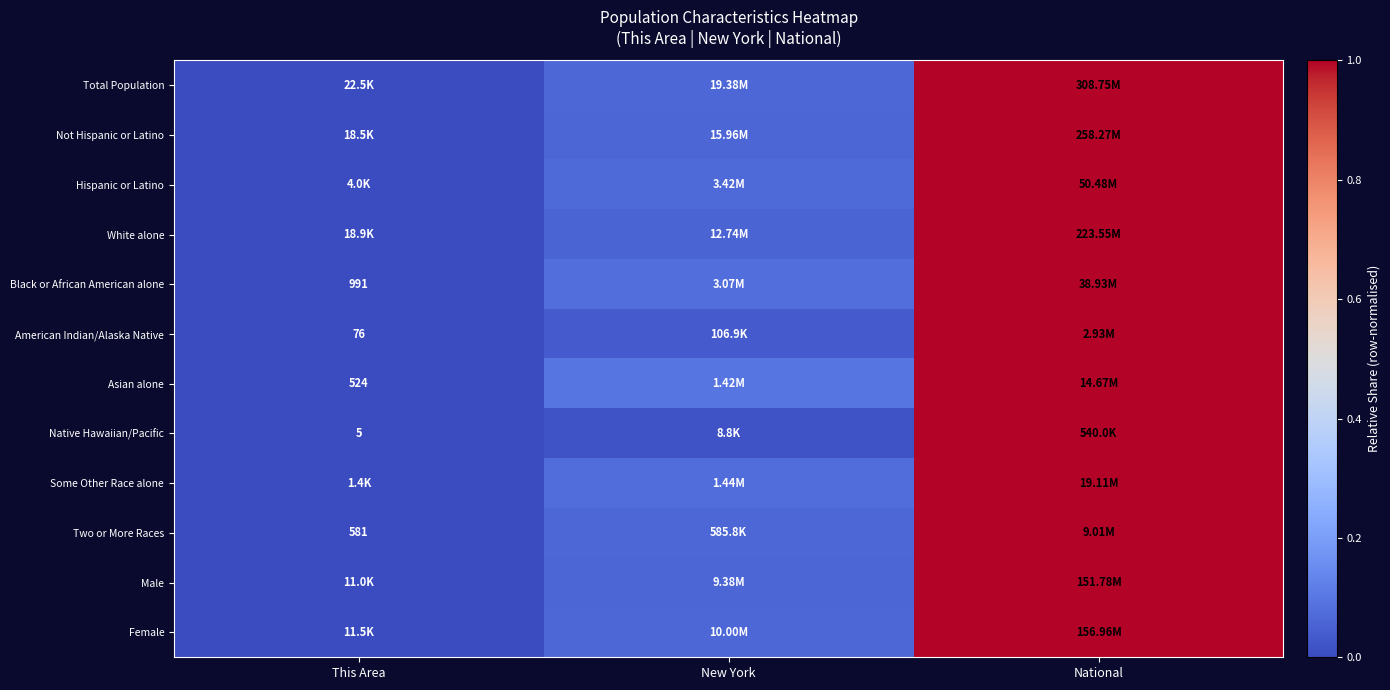

Count the number of data series in this chart.

12